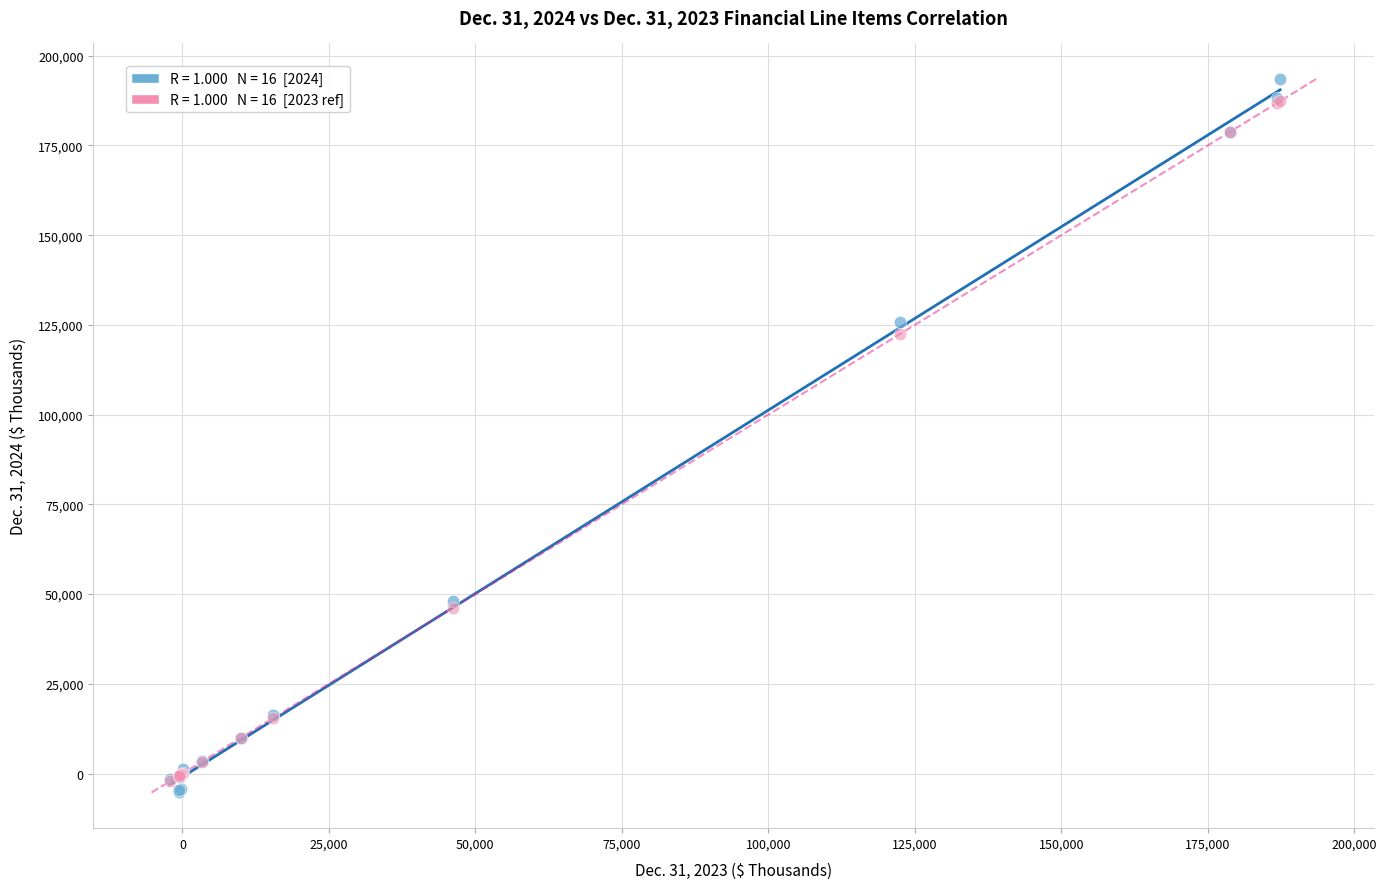

Across all series, what Y value is closest to 94113?

122500